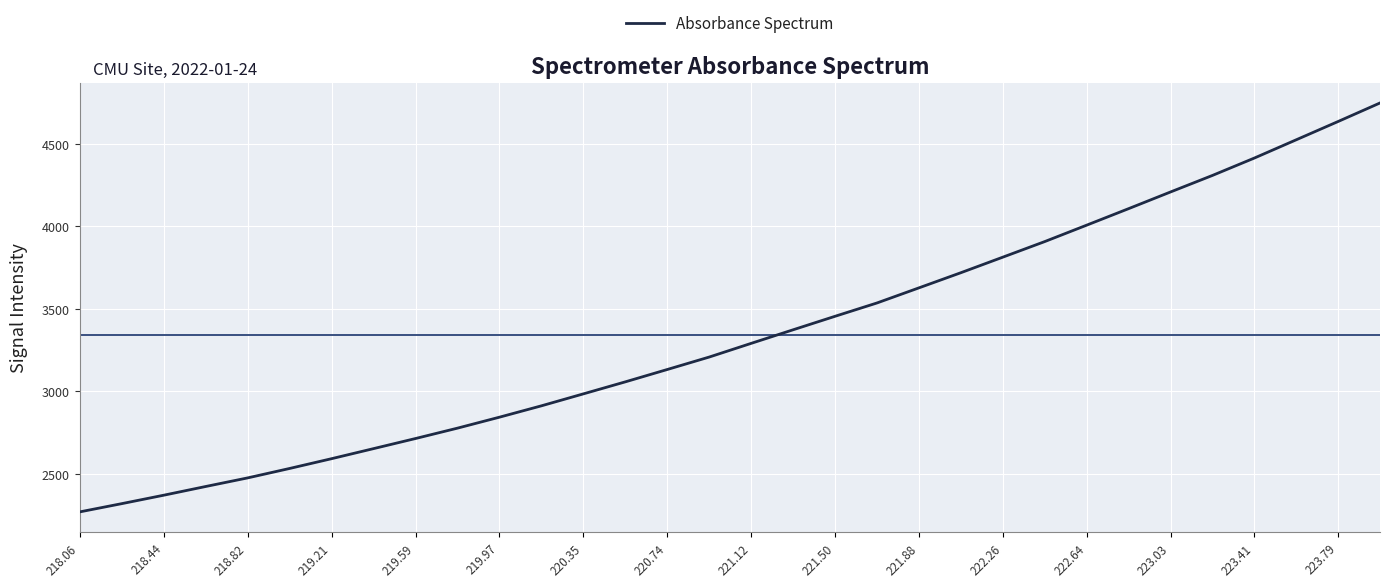

What is the maximum value shown in the chart?

4746.7